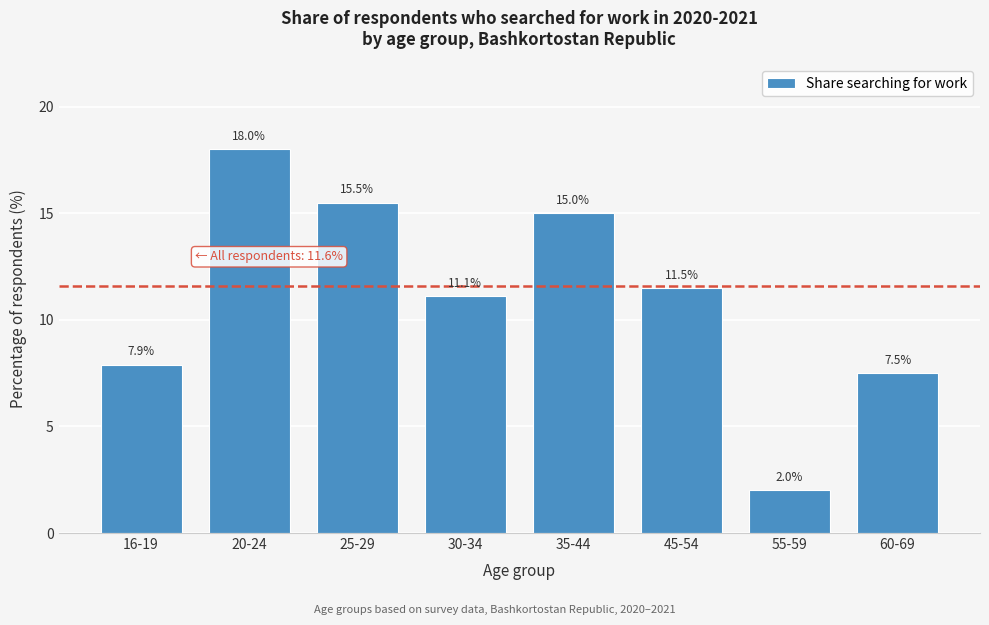

Reading left to right, what are all the values shown in this chart?

16-19=7.9	20-24=18.0	25-29=15.5	30-34=11.1	35-44=15.0	45-54=11.5	55-59=2.0	60-69=7.5